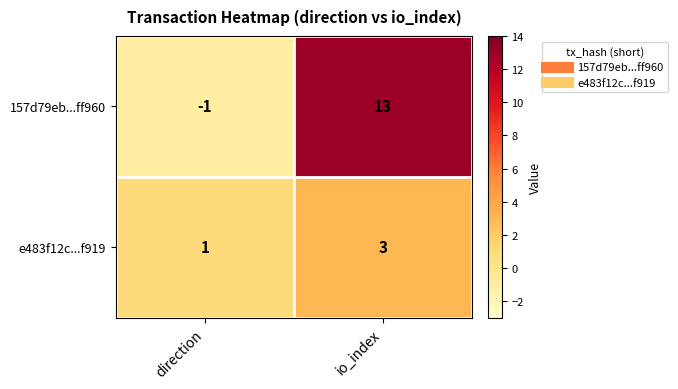

How many data points does each series have?

2